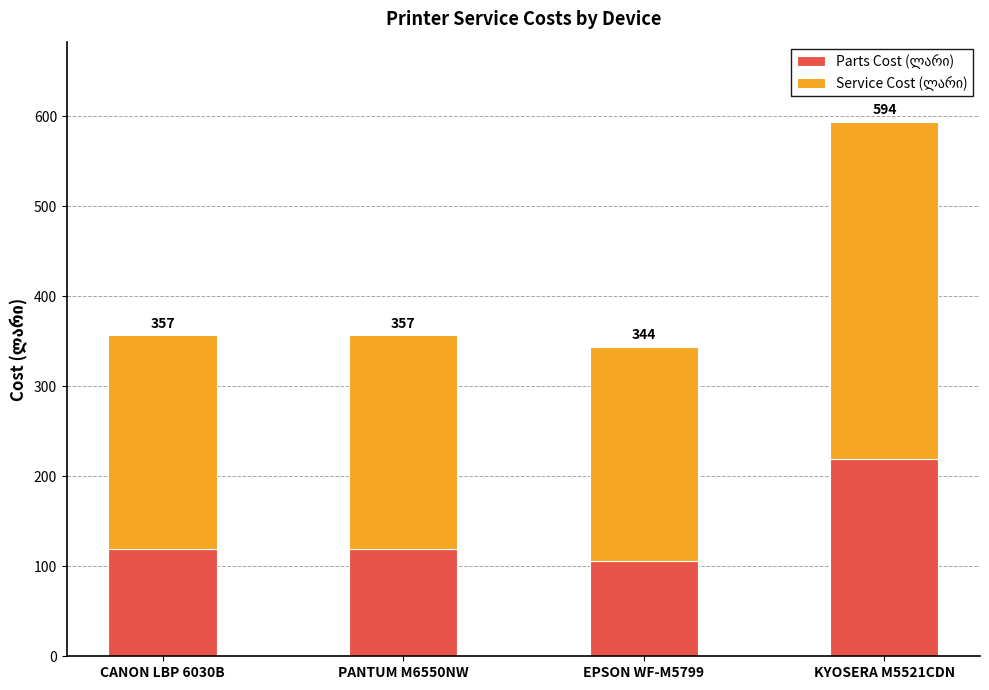

Reading right to left, transcribe all the data shown in this chart.

Parts Cost (ლარი): 219	106	119	119
Service Cost (ლარი): 375	238	238	238